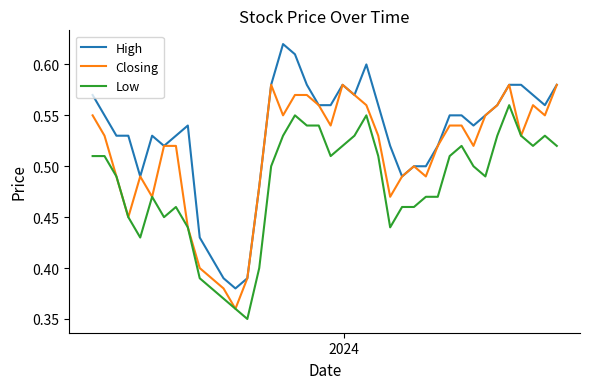

True or false: High and Low cross at least once.

False